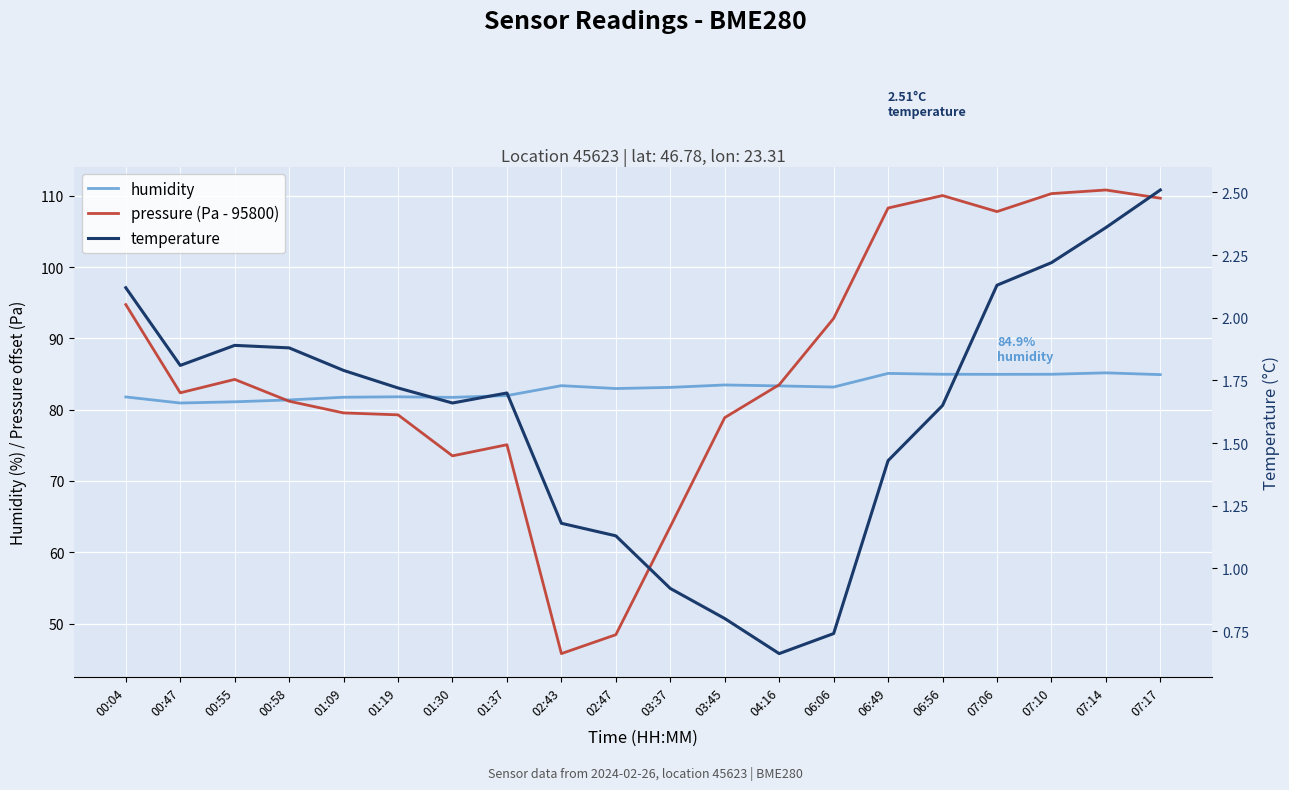

How many series are shown in this chart?

3